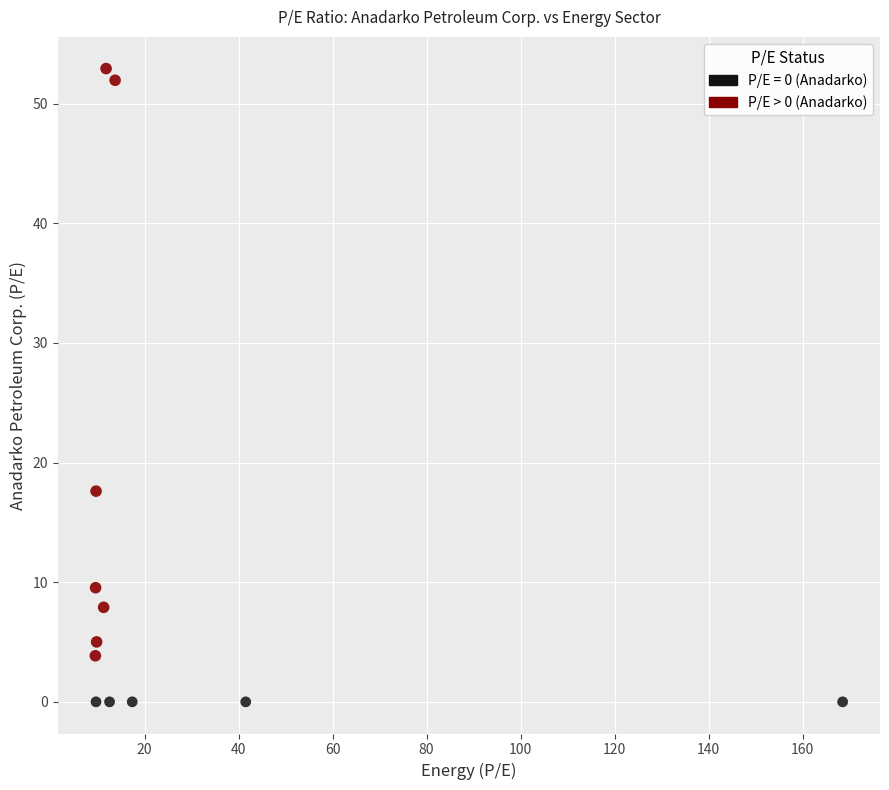

Which series reaches the maximum Y coordinate?

P/E > 0 (Anadarko)